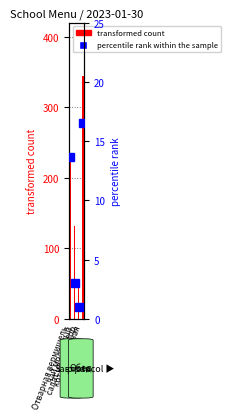

Reading right to left, list all the values displayed in this chart.

transformed count: 344.0	55.4	132.0	234.0
percentile rank within the sample: 16.5	1.0	3.0	13.7